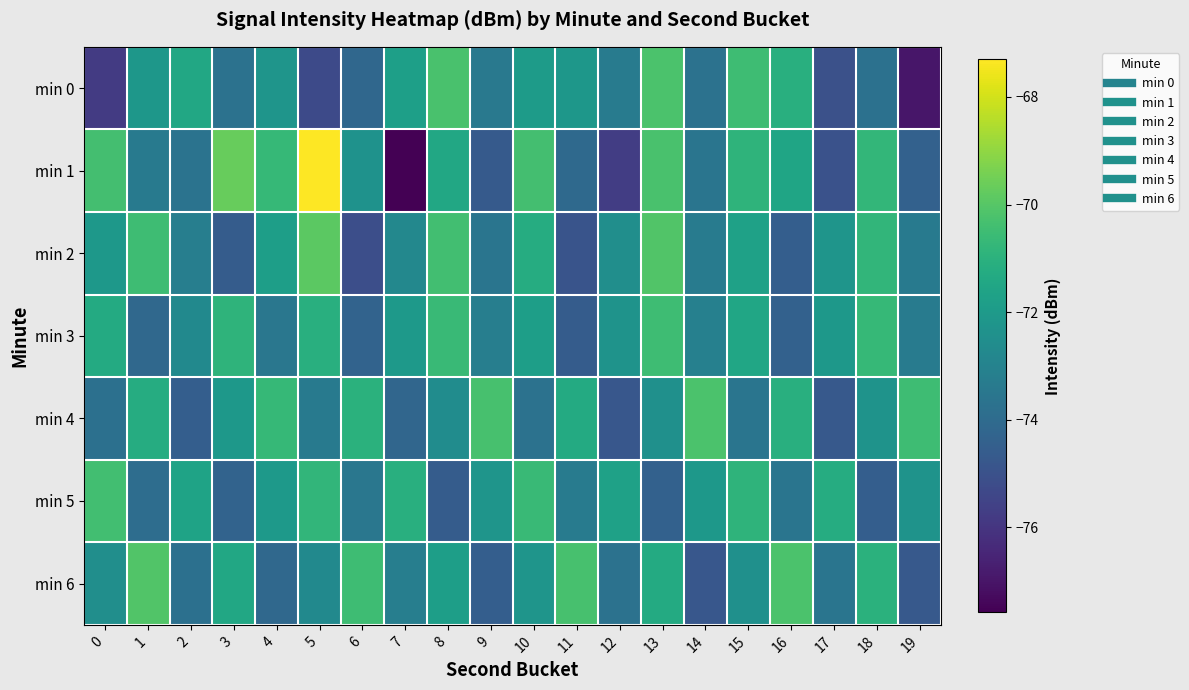

Between 9 and 16, which series saw the biggest shift?

min 6